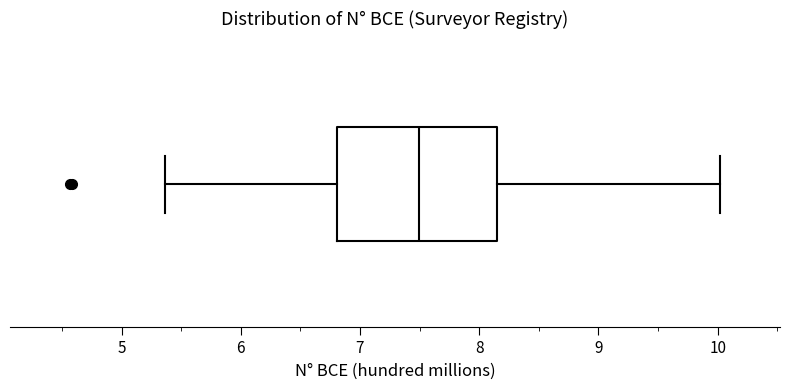

Where does the right whisker of the box end on the x-axis? The values are not printed on the chart, so give them approximately, as read against the axis.

10.0